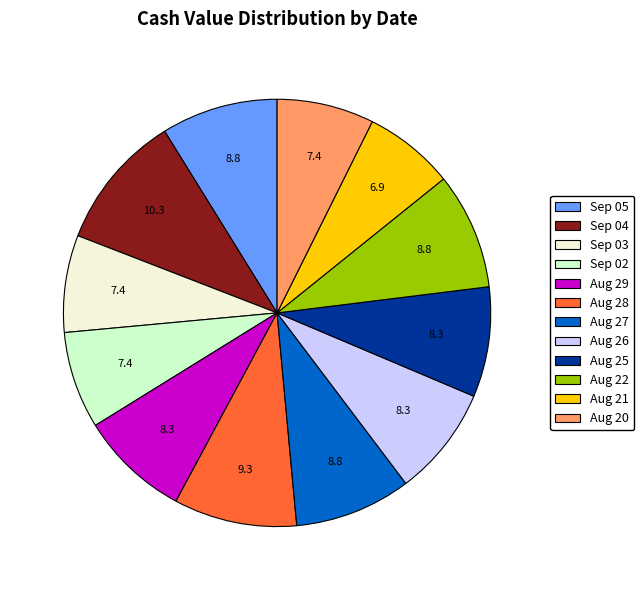

Is there a majority slice in this chart?

No